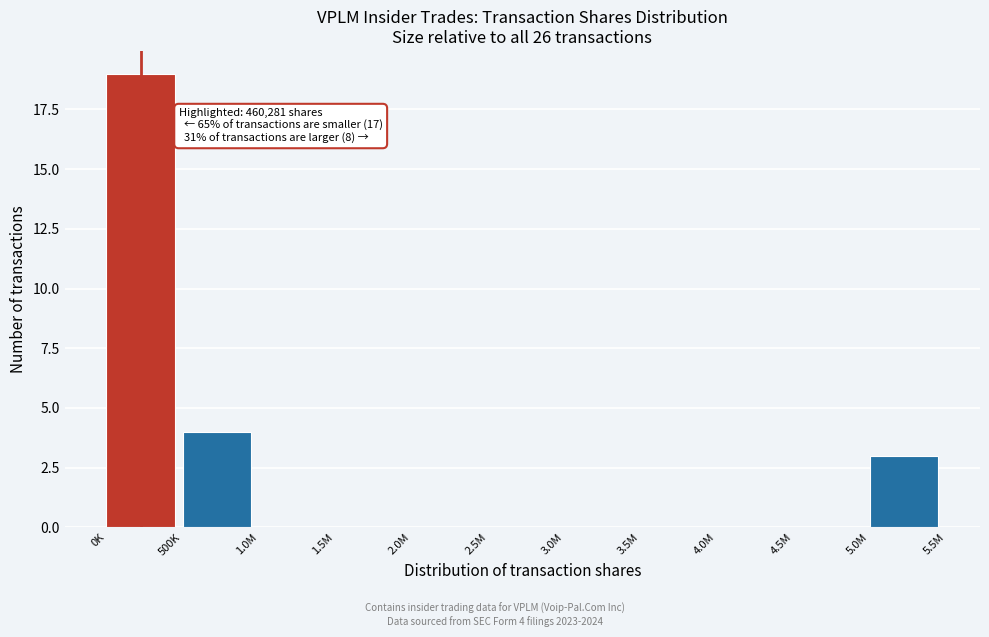

Reading right to left, what are all the values shown in this chart?

5.0M=3	4.5M=0	4.0M=0	3.5M=0	3.0M=0	2.5M=0	2.0M=0	1.5M=0	1.0M=0	500K=4	0K=19